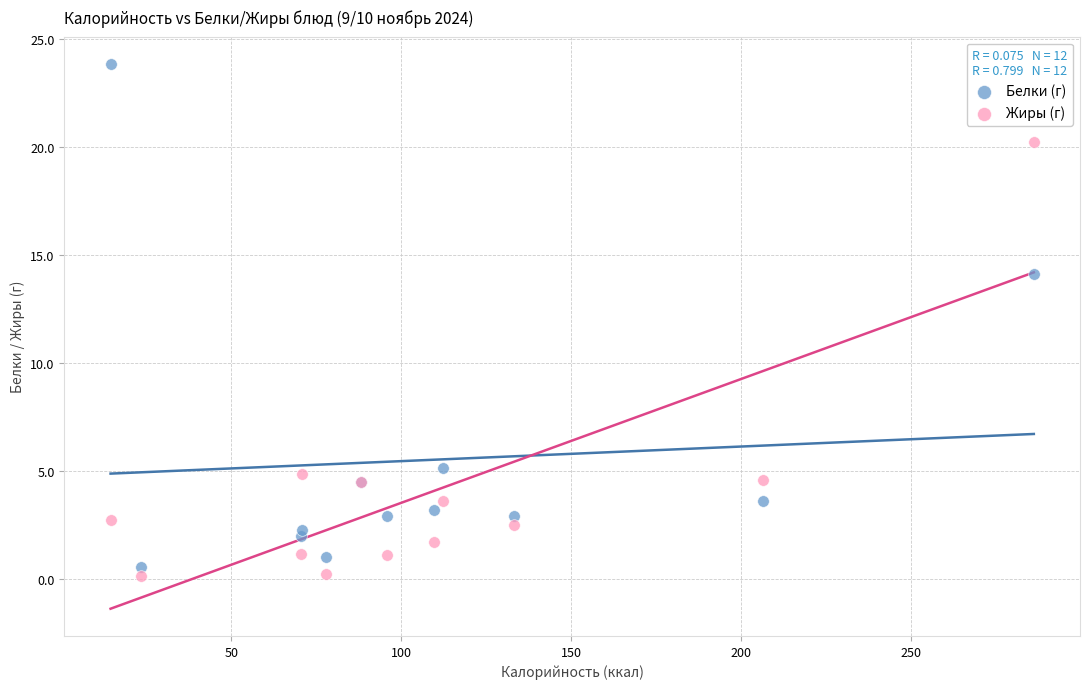

What are all the series names shown in the legend?

Белки (г), Жиры (г)